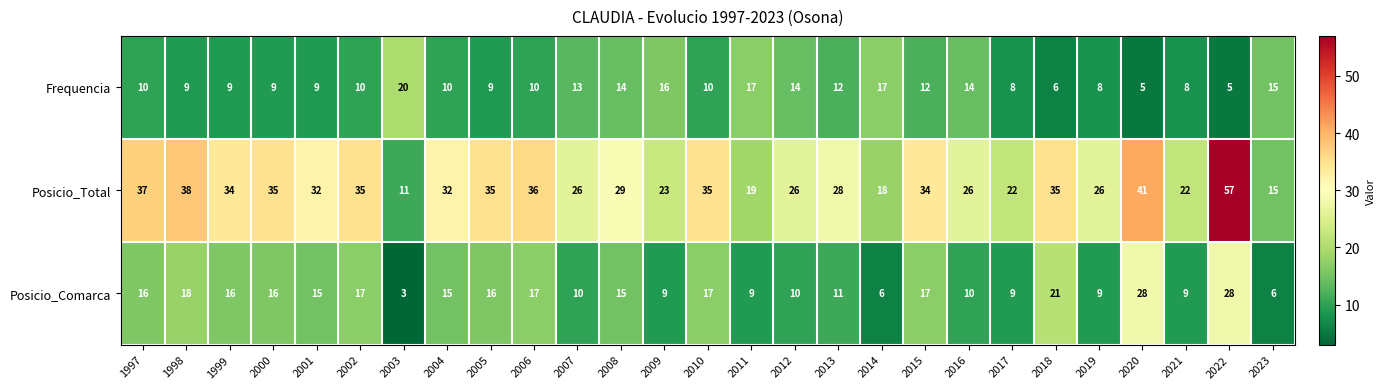

What is the maximum value for Posicio_Comarca?

28